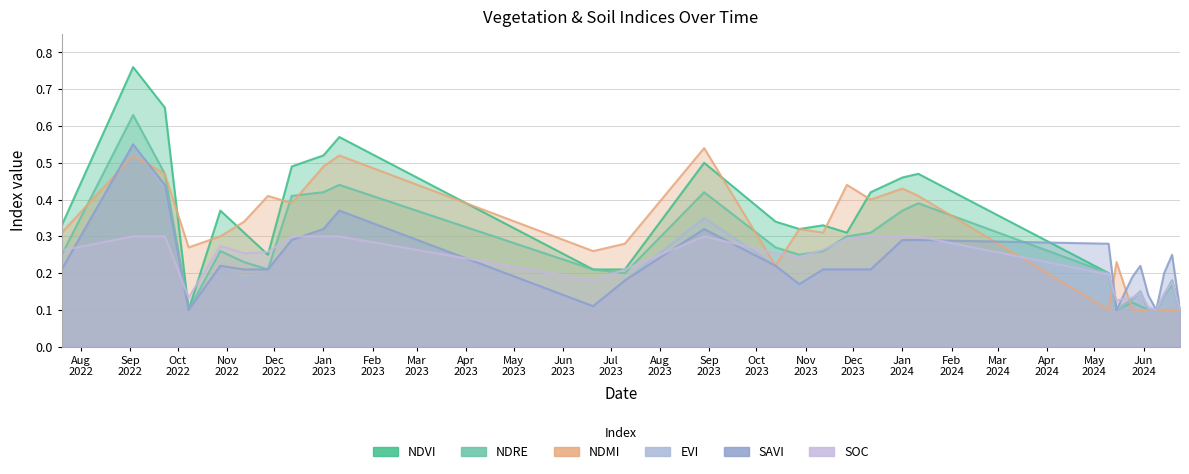

Which category has the highest value in the ndre series?

03-09-2022